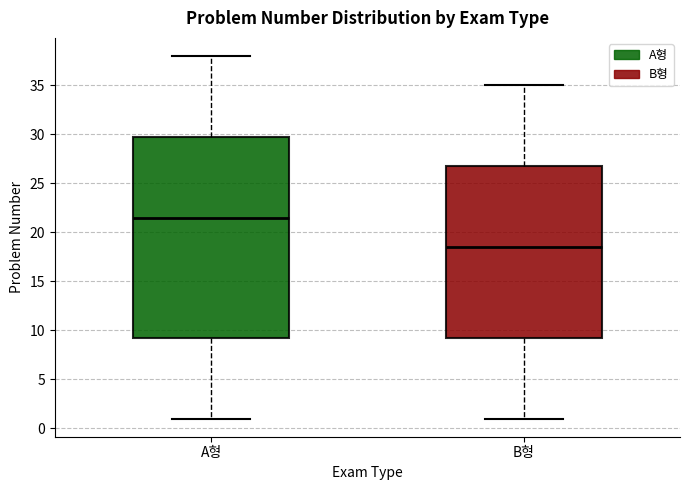

Which box's median line is the lowest?

B형